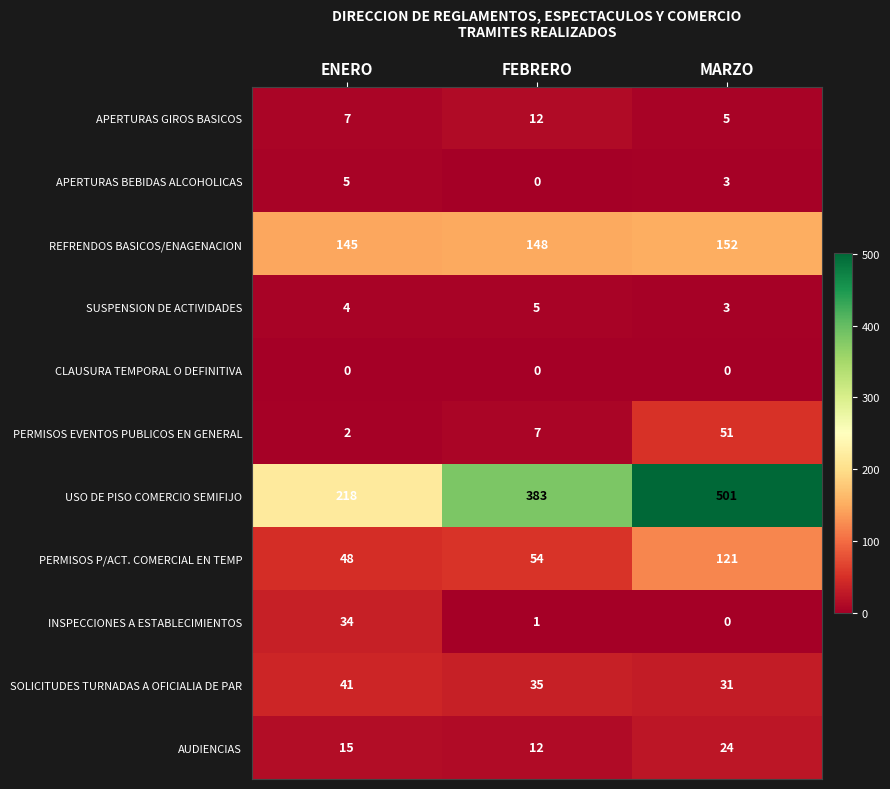

What is the difference between the PERMISOS P/ACT. COMERCIAL EN TEMP values at MARZO and ENERO?

73